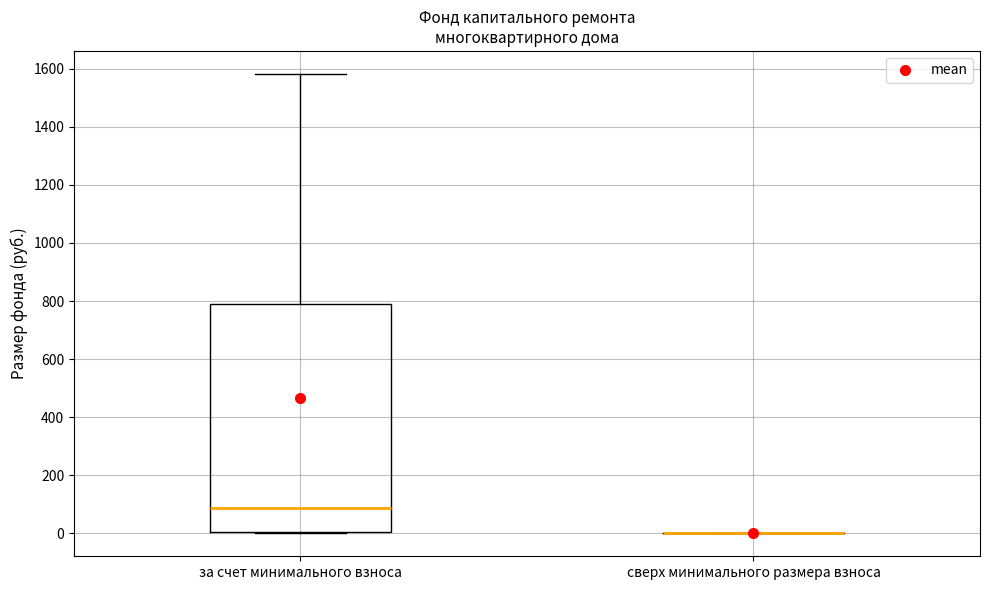

Reading left to right, transcribe this box plot: for each box, give where its median line is, the range the box spans, and where its two whiskers end, as read against the y-axis. The values are not printed on the chart, so give them approximately, as read against the axis.

за счет минимального взноса: median 80, box 0 to 800, whiskers 0 to 1580
сверх минимального размера взноса: box collapsed to a line at 0, whiskers 0 to 0